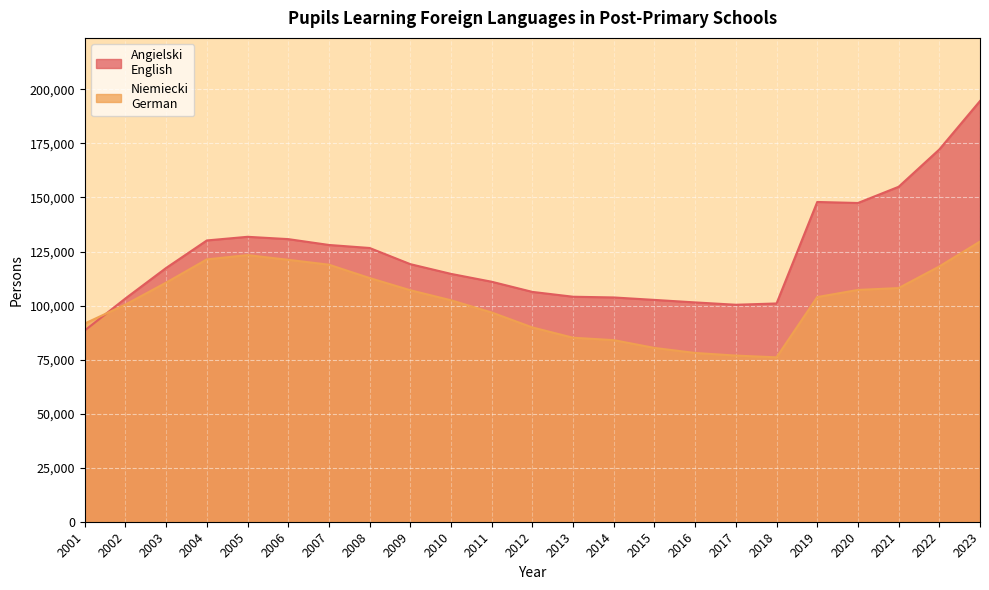

How many times do Angielski
English and Niemiecki
German cross each other?

1